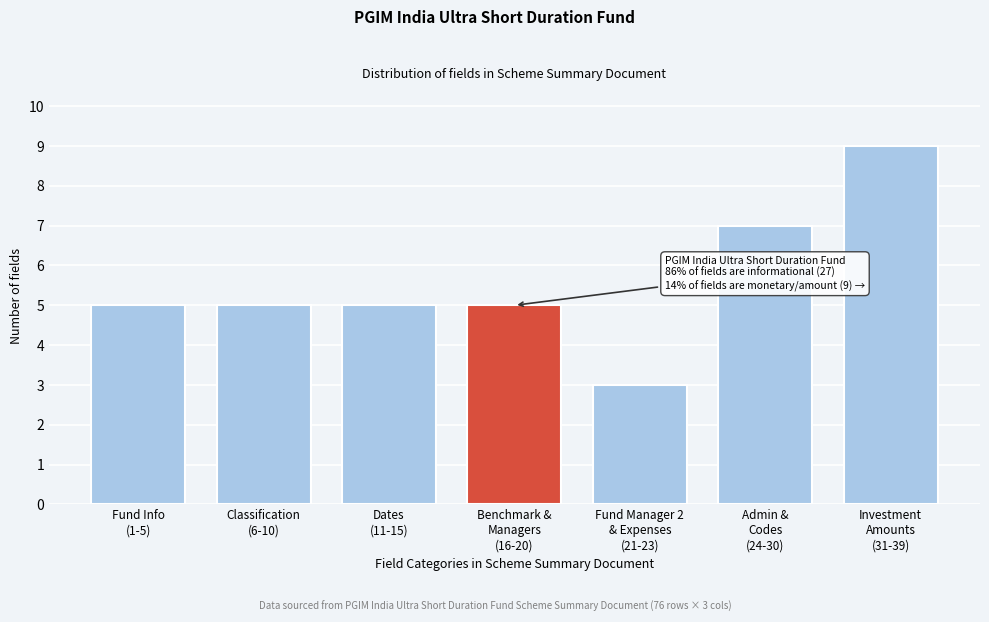

Reading left to right, transcribe all the data shown in this chart.

5	5	5	5	3	7	9